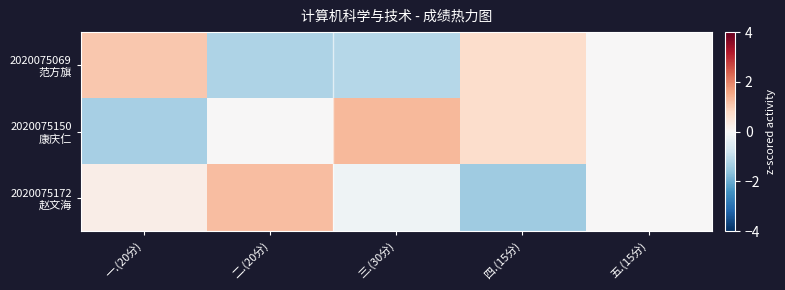

How many categories are shown in the chart?

5